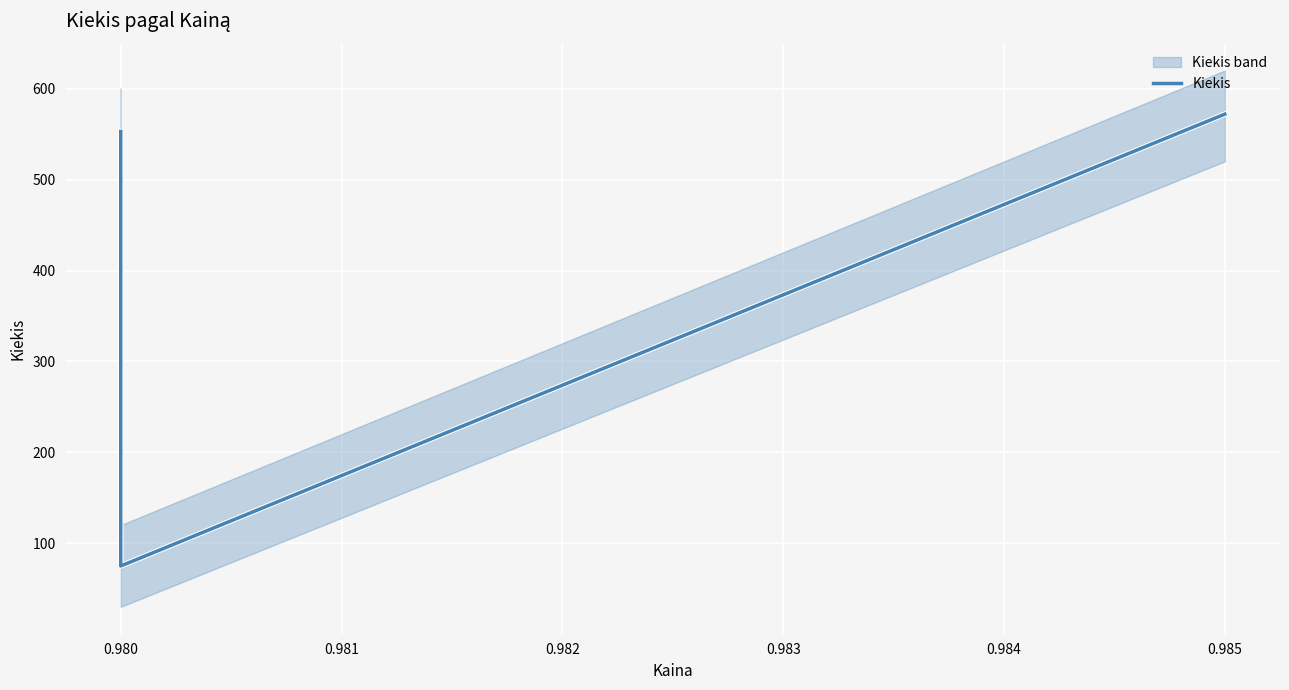

At which category does the chart reach its minimum across all series?

0.980